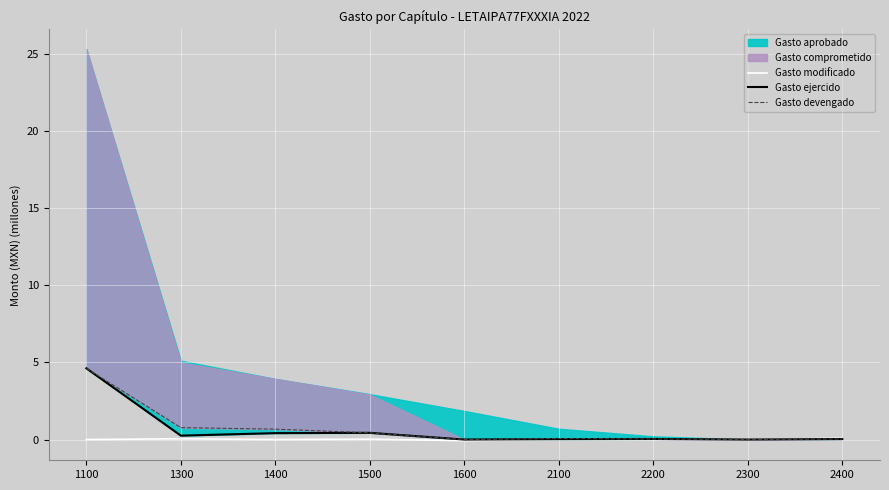

What is the maximum value for Gasto devengado?

4.6